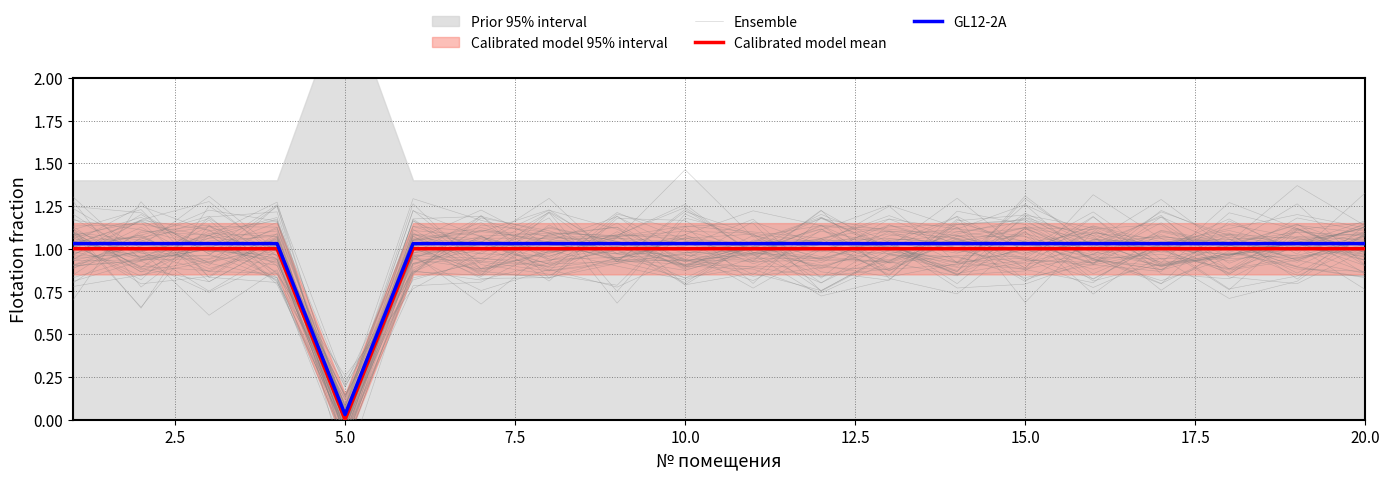

True or false: GL12-2A and Calibrated model mean cross at least once.

False